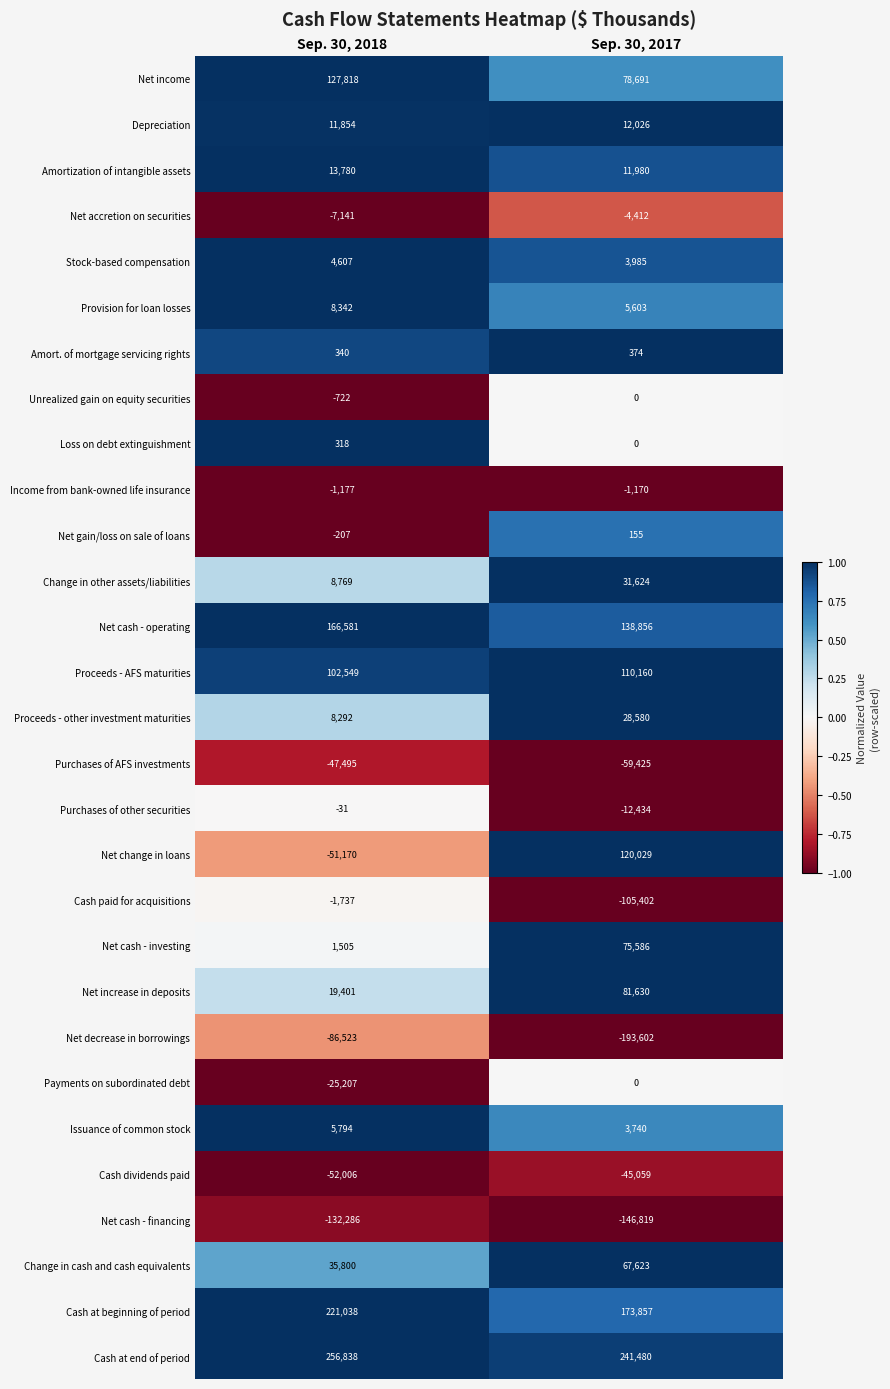

At which category does the chart reach its minimum across all series?

Sep. 30, 2017